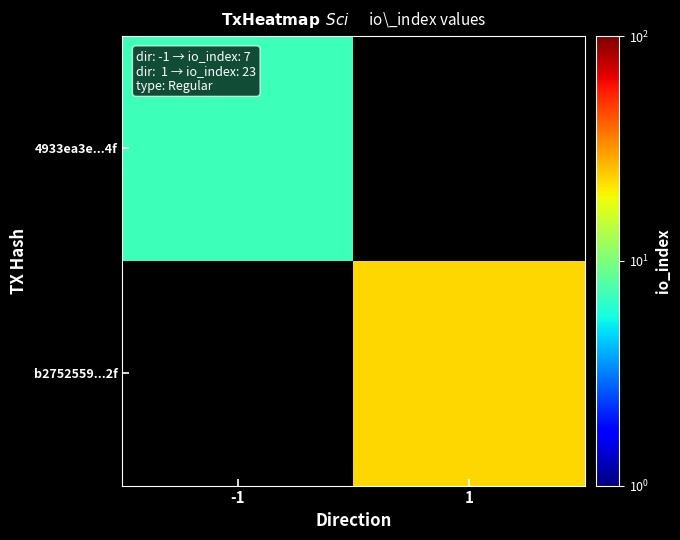

Rank the series by their maximum value, from lowest to highest.

4933ea3e...4f, b2752559...2f